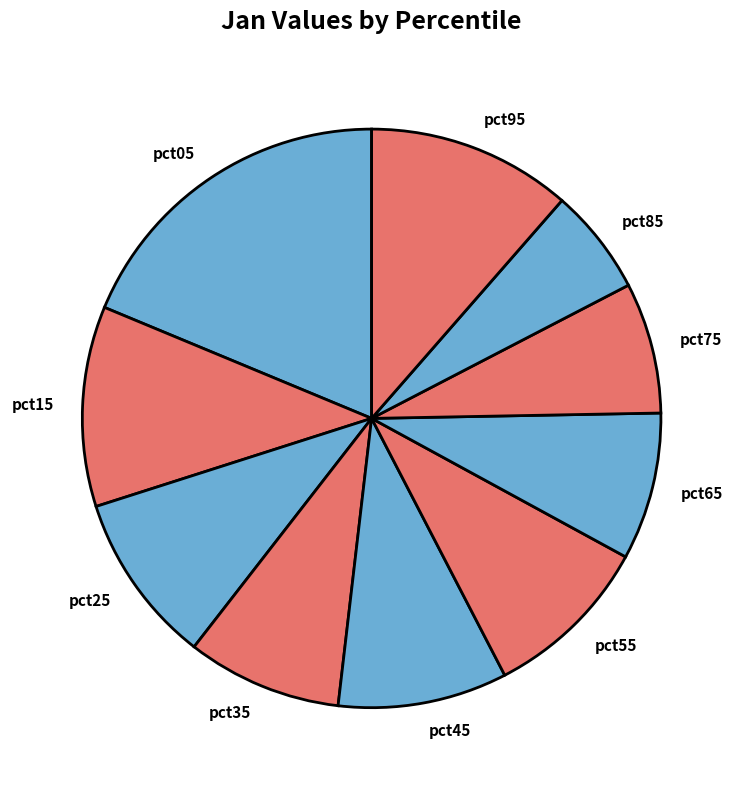

The pct35 slice represents 9% of the pie. True or false?

True